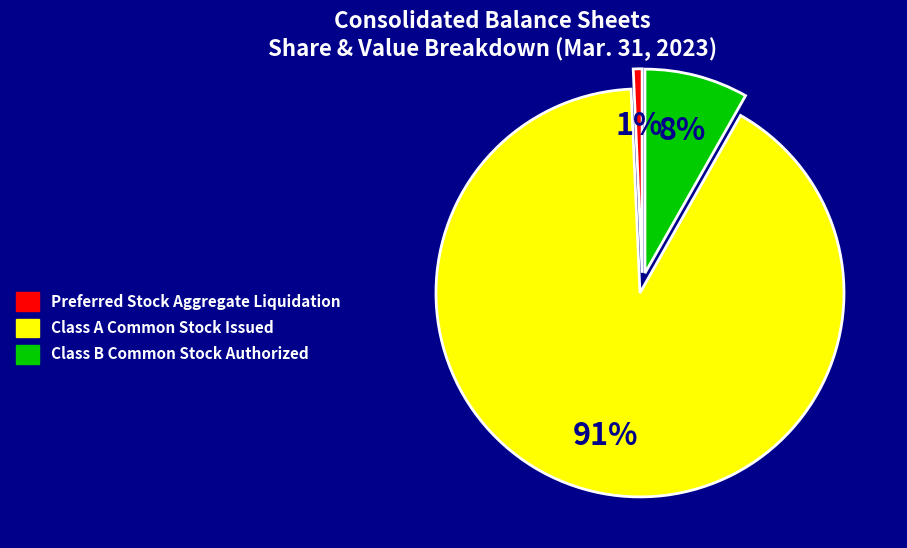

Which category has the biggest portion of the pie?

Class A Common Stock Issued